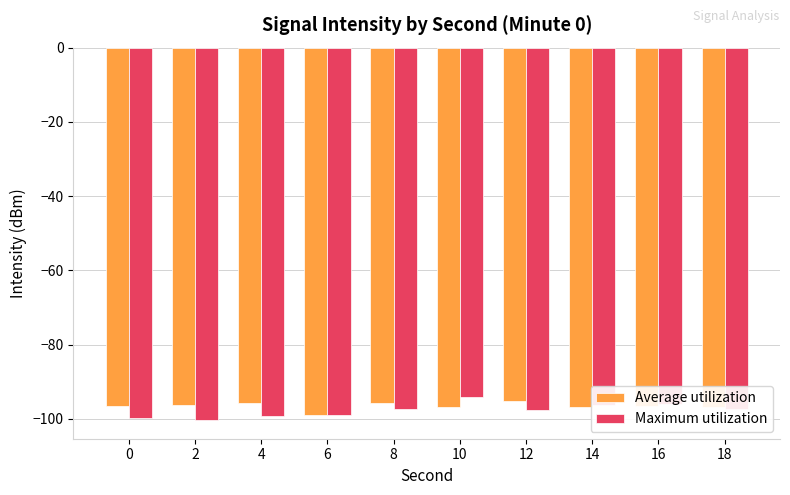

What is the total value across all series at 0?

-196.4